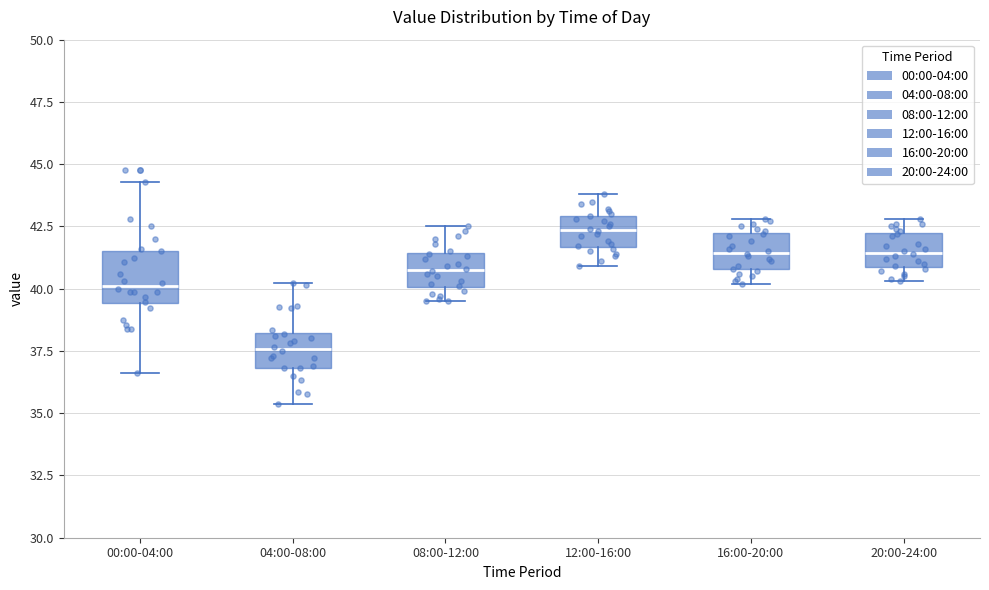

Reading left to right, read every box against the y-axis: the position of its median line, the range the box covers, and the ends of its whiskers. The values are not printed on the chart, so give them approximately, as read against the axis.

00:00-04:00: median 40.0, box 39.5 to 41.5, whiskers 36.5 to 44.5
04:00-08:00: median 37.5, box 37.0 to 38.0, whiskers 35.5 to 40.0
08:00-12:00: median 41.0, box 40.0 to 41.5, whiskers 39.5 to 42.5
12:00-16:00: median 42.5, box 41.5 to 43.0, whiskers 41.0 to 44.0
16:00-20:00: median 41.5, box 41.0 to 42.0, whiskers 40.0 to 43.0
20:00-24:00: median 41.5, box 41.0 to 42.0, whiskers 40.5 to 43.0